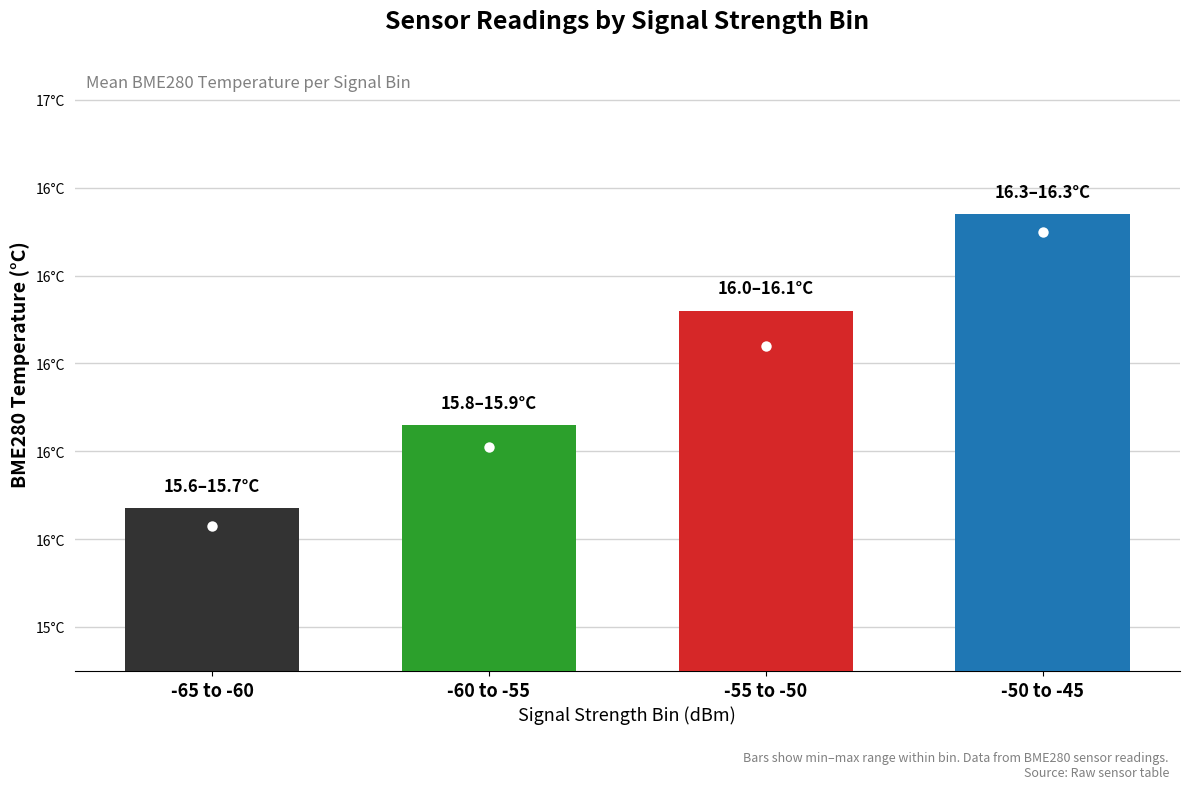

Reading left to right, extract all data points from this chart.

-65 to -60=15.6	-60 to -55=15.8	-55 to -50=16.0	-50 to -45=16.3